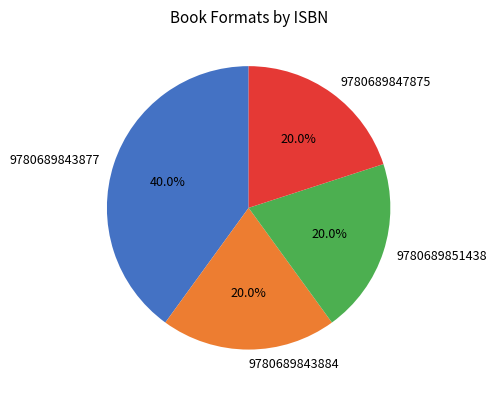

The 9780689843877 slice represents 40% of the pie. True or false?

True